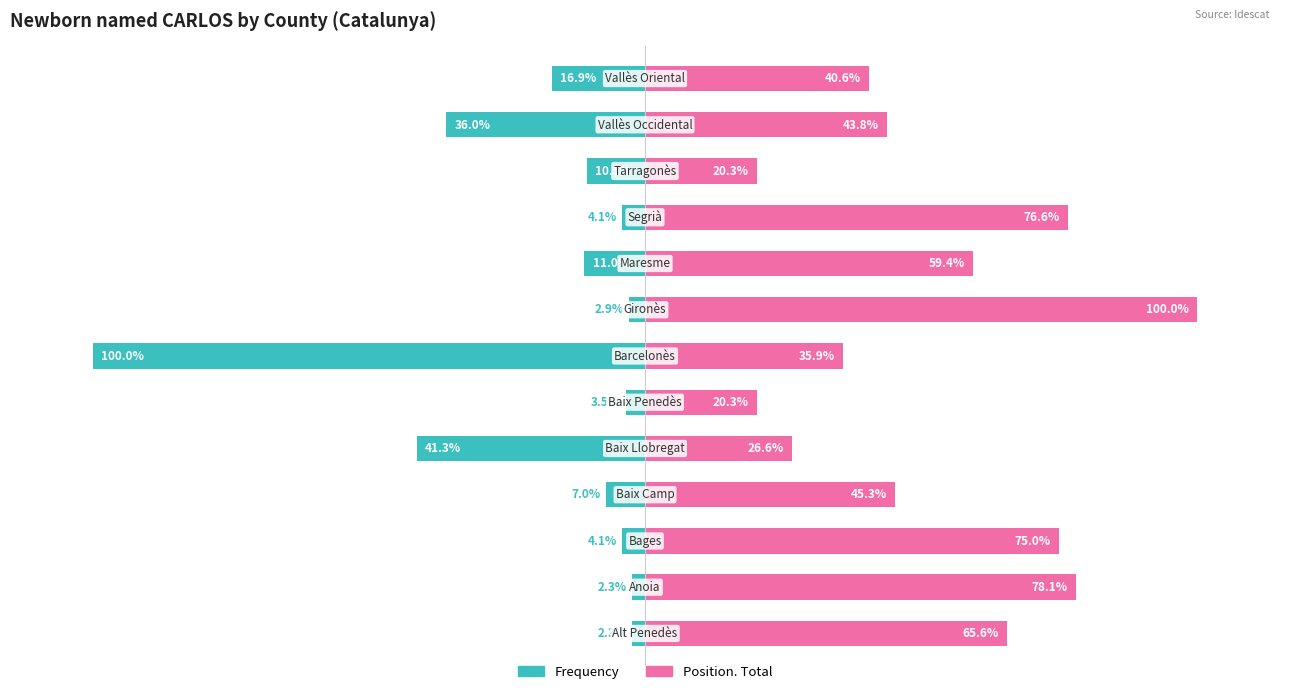

Reading right to left, transcribe all the data shown in this chart.

Frequency: 12=-16.9	11=-36.0	10=-10.5	9=-4.1	8=-11.0	7=-2.9	6=-100.0	5=-3.5	4=-41.3	3=-7.0	2=-4.1	1=-2.3	0=-2.3
Position. Total: 12=40.6	11=43.8	10=20.3	9=76.6	8=59.4	7=100.0	6=35.9	5=20.3	4=26.6	3=45.3	2=75.0	1=78.1	0=65.6